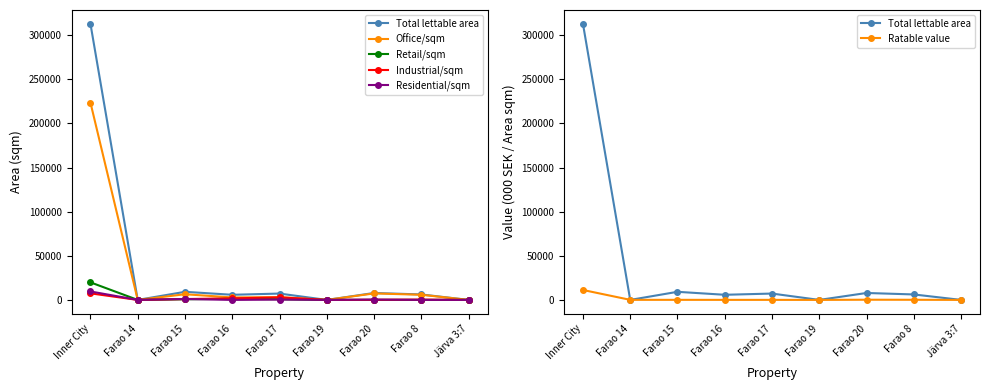

The value of Retail/sqm at Farao 14 is 0.0. True or false?

True